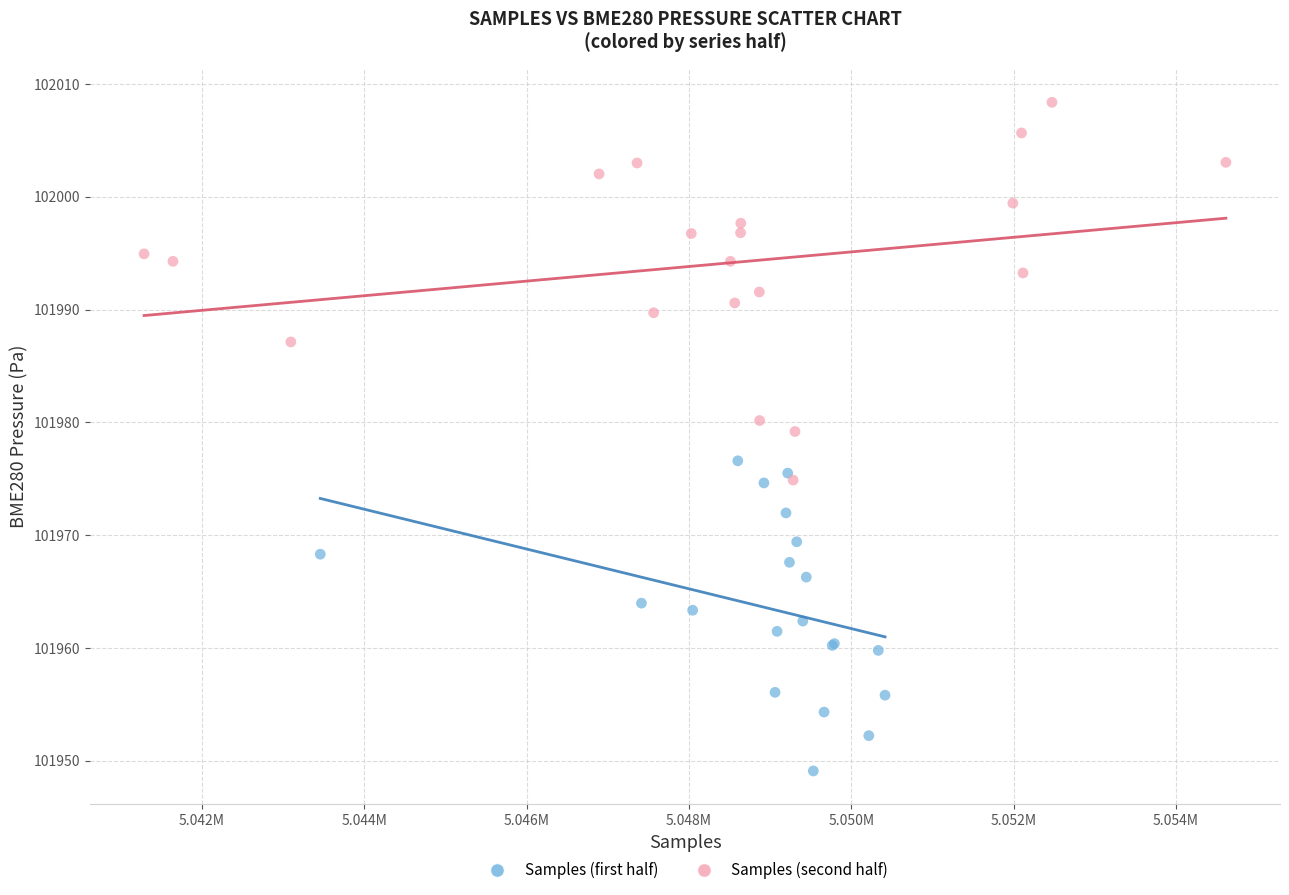

Which series has the widest spread of Y values?

Samples (second half)